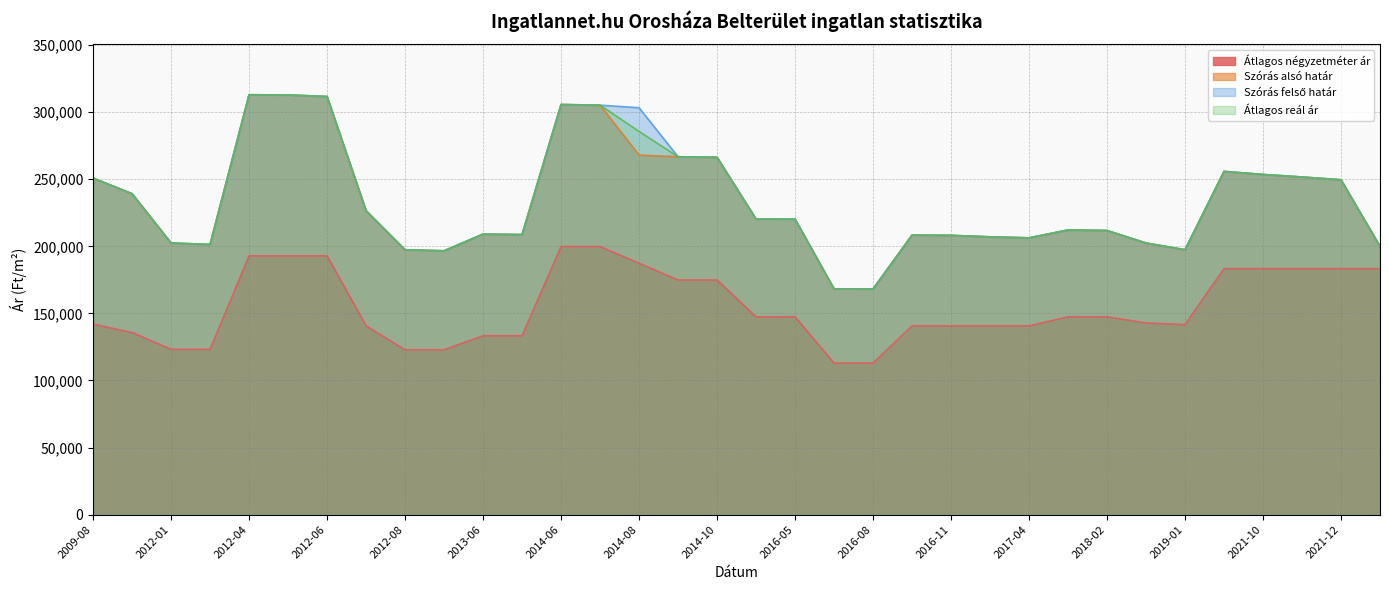

Does the chart have visible grid lines?

Yes